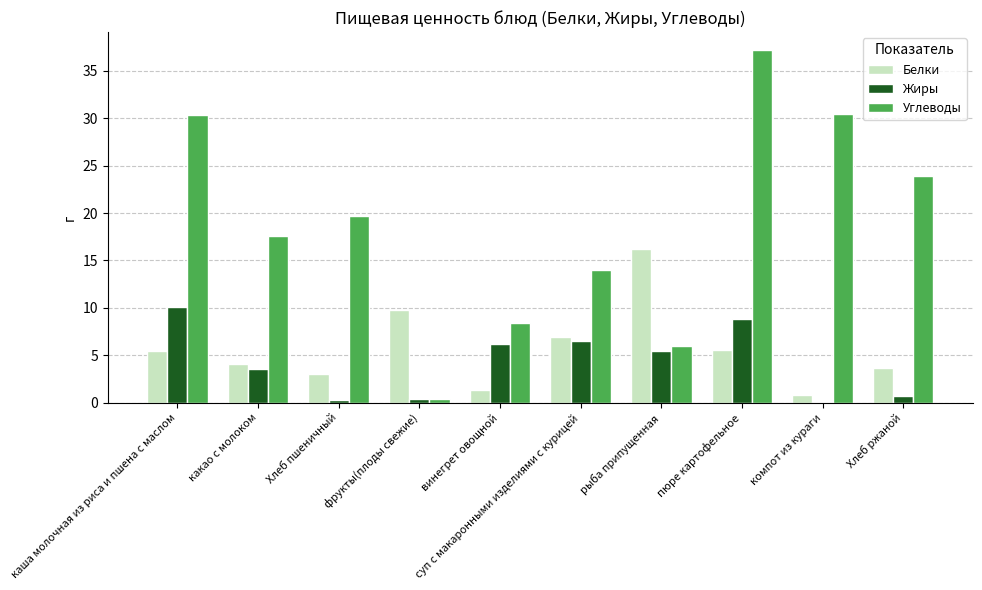

What is the sum of all Углеводы values?

187.9